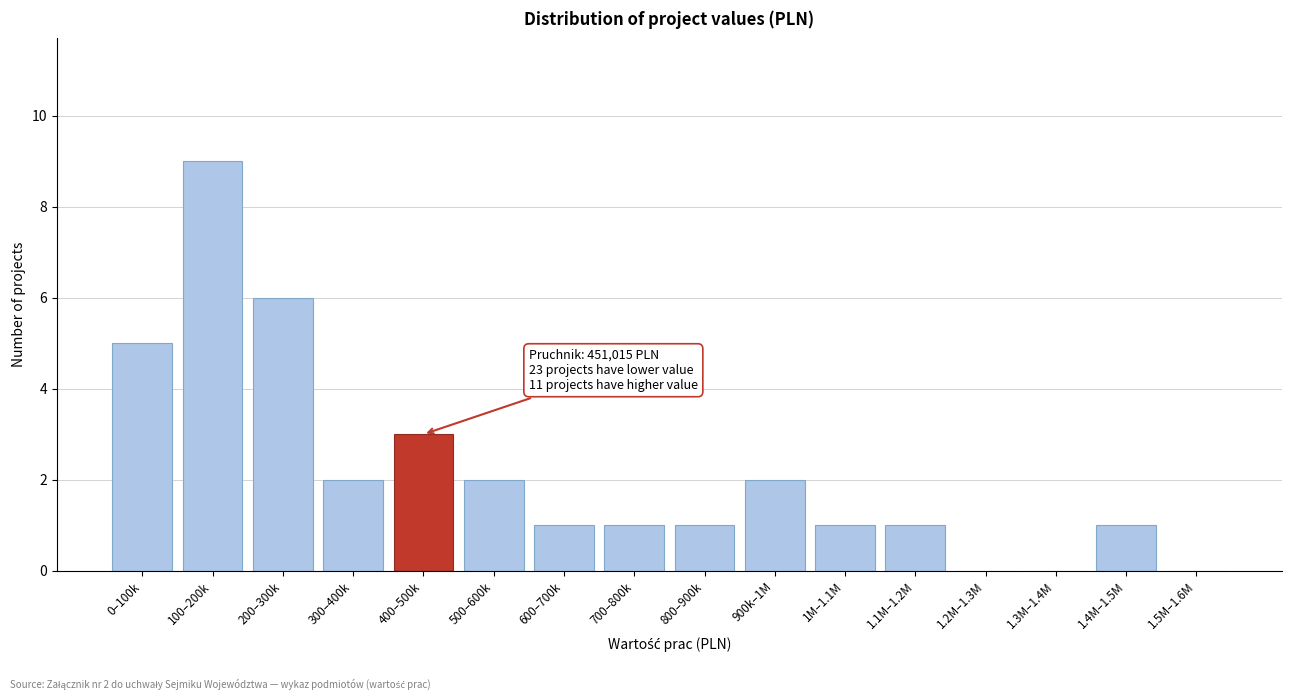

Reading right to left, list all the values displayed in this chart.

1.5M–1.6M=0	1.4M–1.5M=1	1.3M–1.4M=0	1.2M–1.3M=0	1.1M–1.2M=1	1M–1.1M=1	900k–1M=2	800–900k=1	700–800k=1	600–700k=1	500–600k=2	400–500k=3	300–400k=2	200–300k=6	100–200k=9	0–100k=5